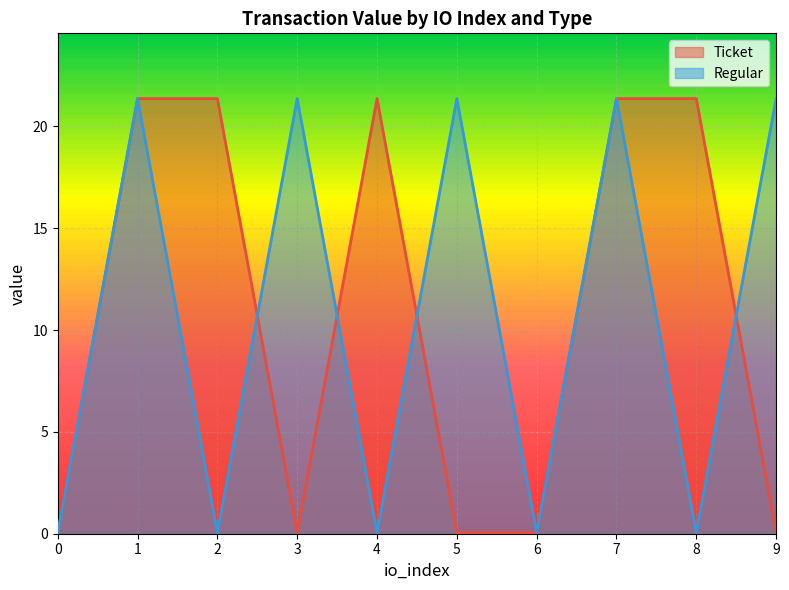

How many lines are shown in the chart?

2